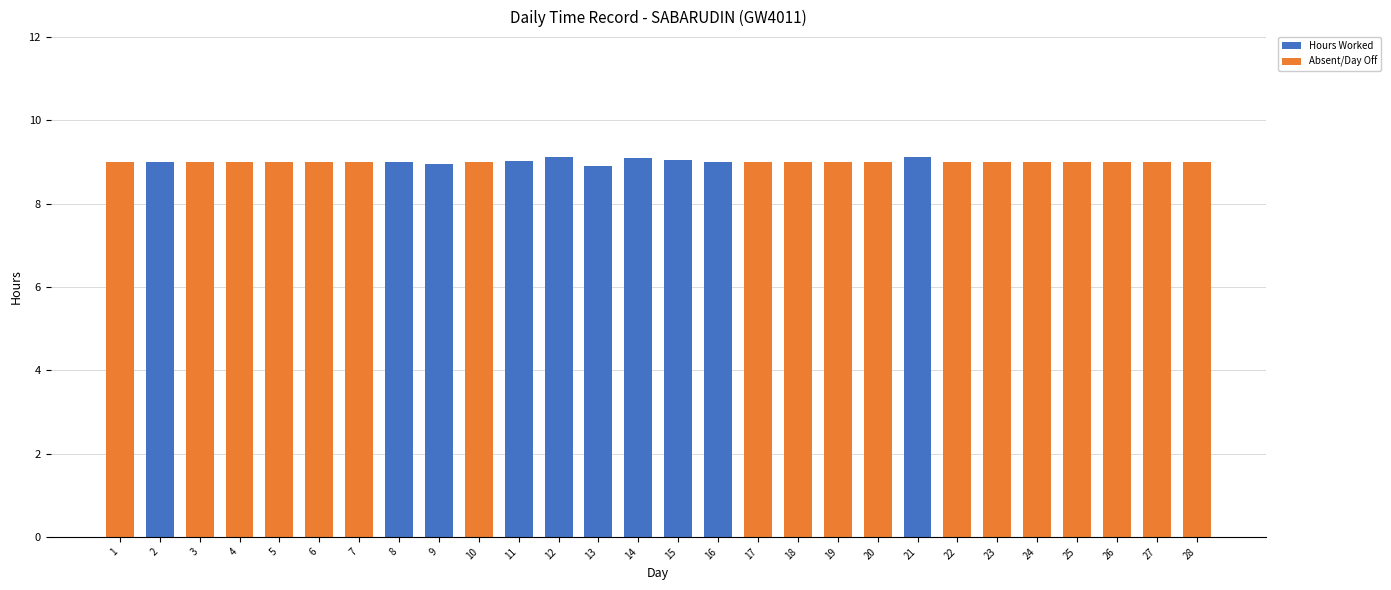

Is it true that Hours Worked equals 0.0 at 18?

True